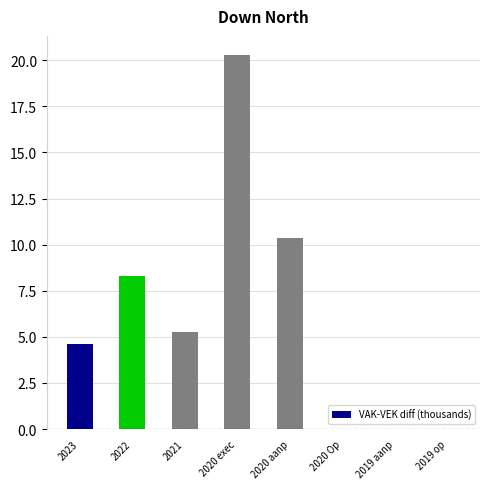

Is it true that the value at 2020 Op is -14.2?

False